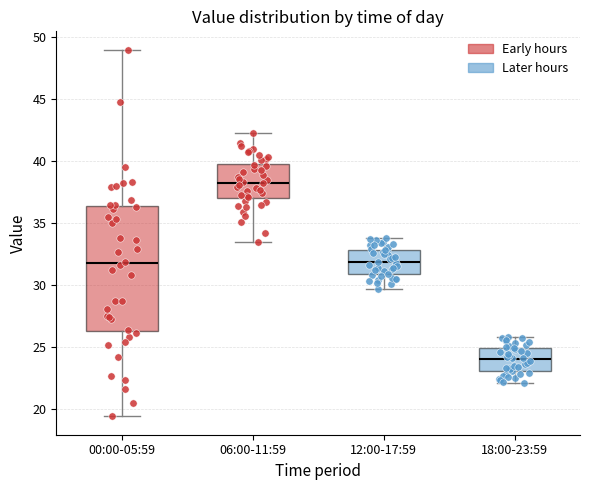

Where does the median line of the box for 18:00-23:59 sit on the y-axis? The values are not printed on the chart, so give them approximately, as read against the axis.

24.0